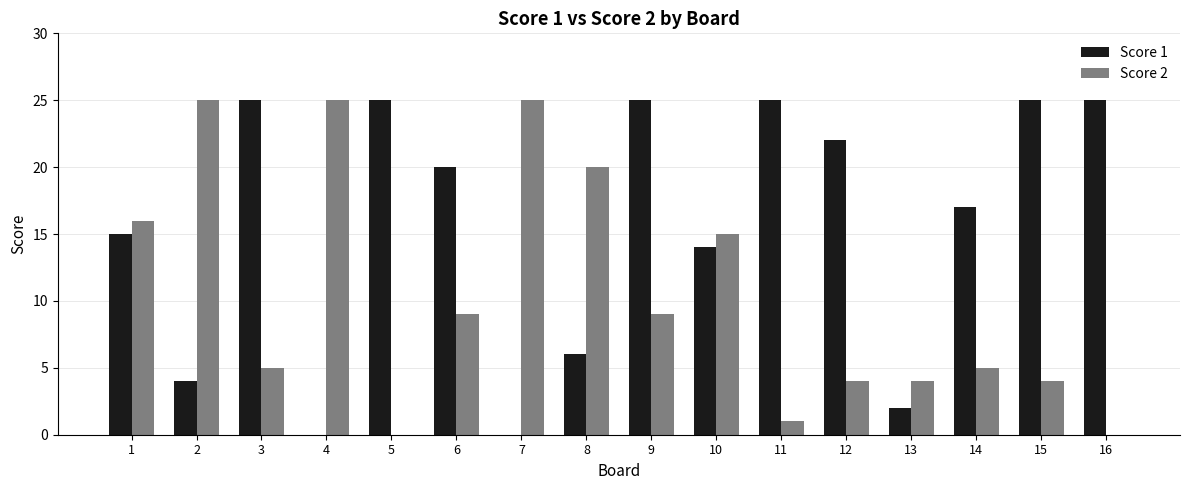

What are all the series names shown in the legend?

Score 1, Score 2